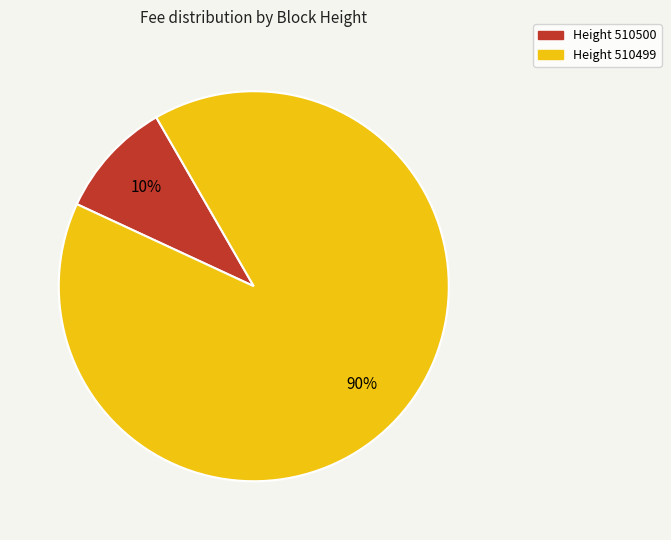

To the nearest percent, what is the average slice percentage?

50%